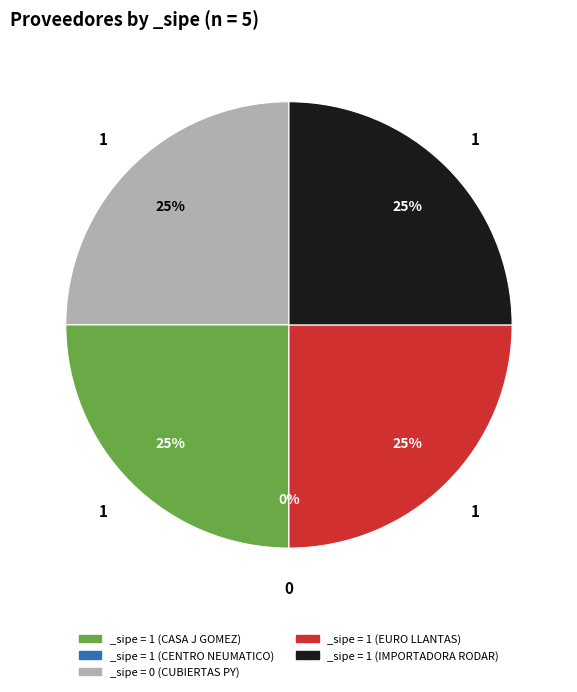

Approximately how many times larger is the value at EURO - LLANTAS PARAGUAY SA compared to CASA J GOMEZ?

1.0